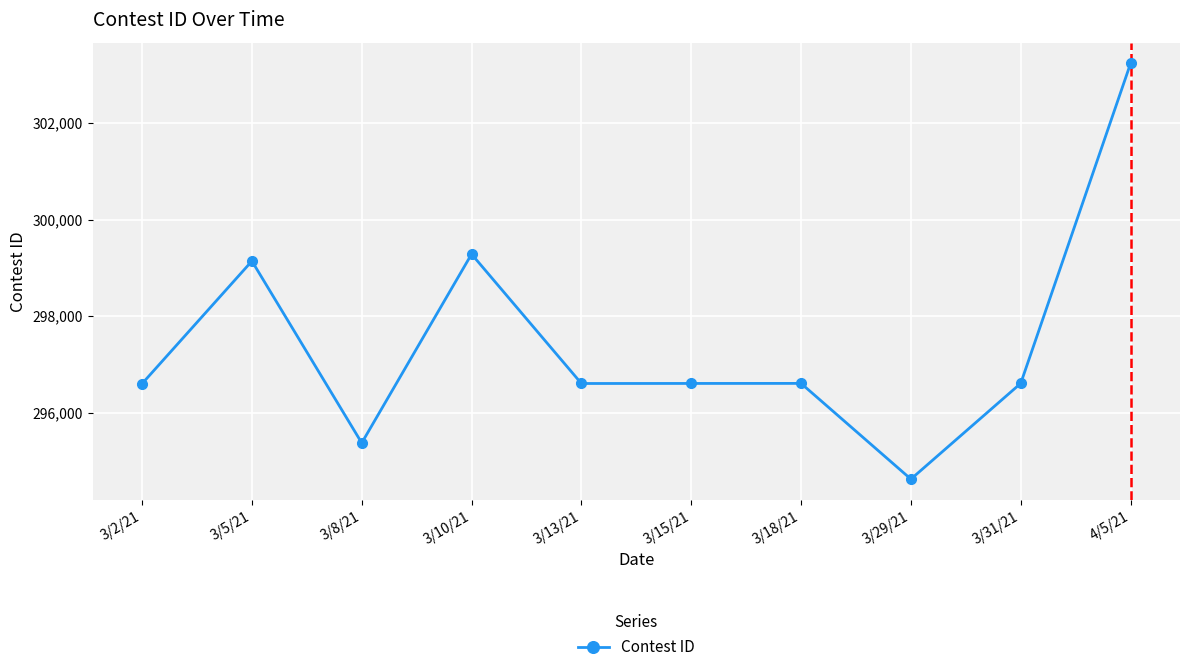

How many points are lower than both their immediate neighbors (excluding endpoints)?

3